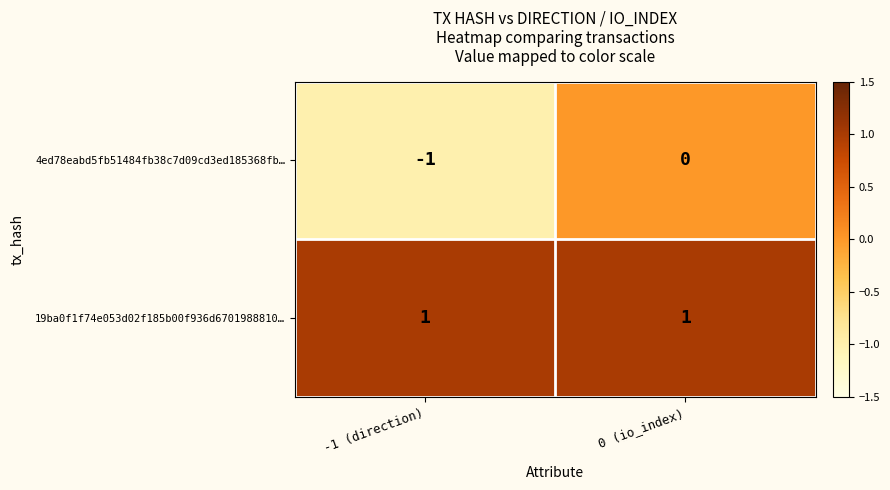

Is it true that 4ed78eabd5fb51484fb38c7d09cd3ed185368fb… equals -1 at -1 (direction)?

True